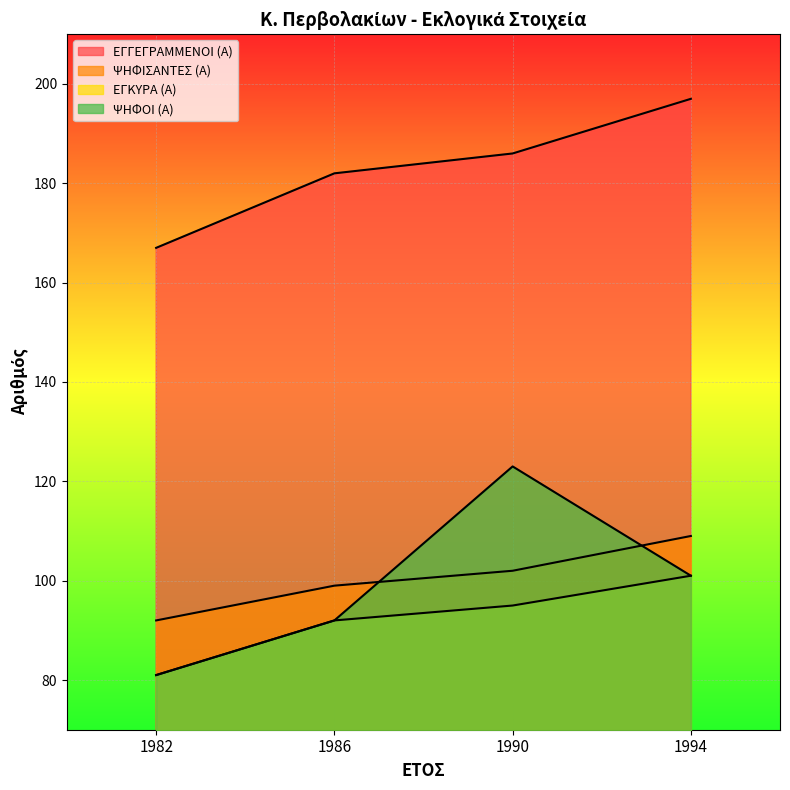

At which category does the chart reach its minimum across all series?

1982